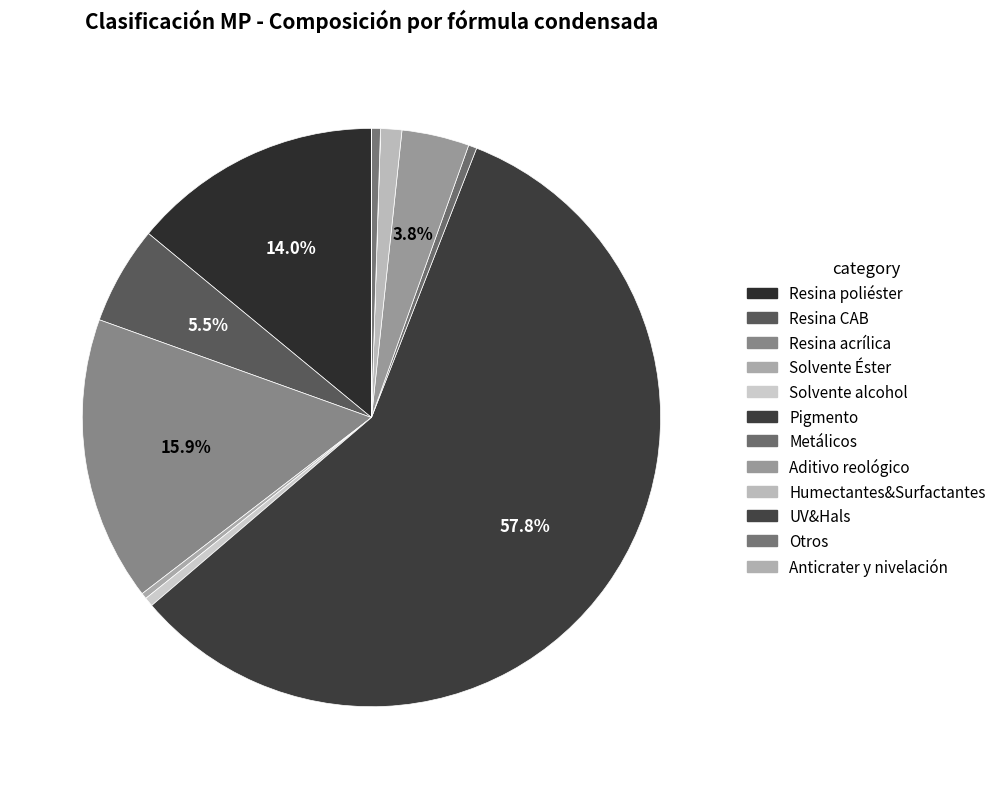

To the nearest percent, what is the average slice percentage?

8%